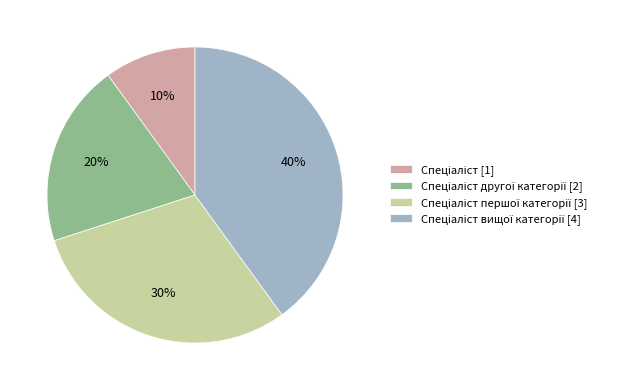

How many segments does this pie chart have?

4